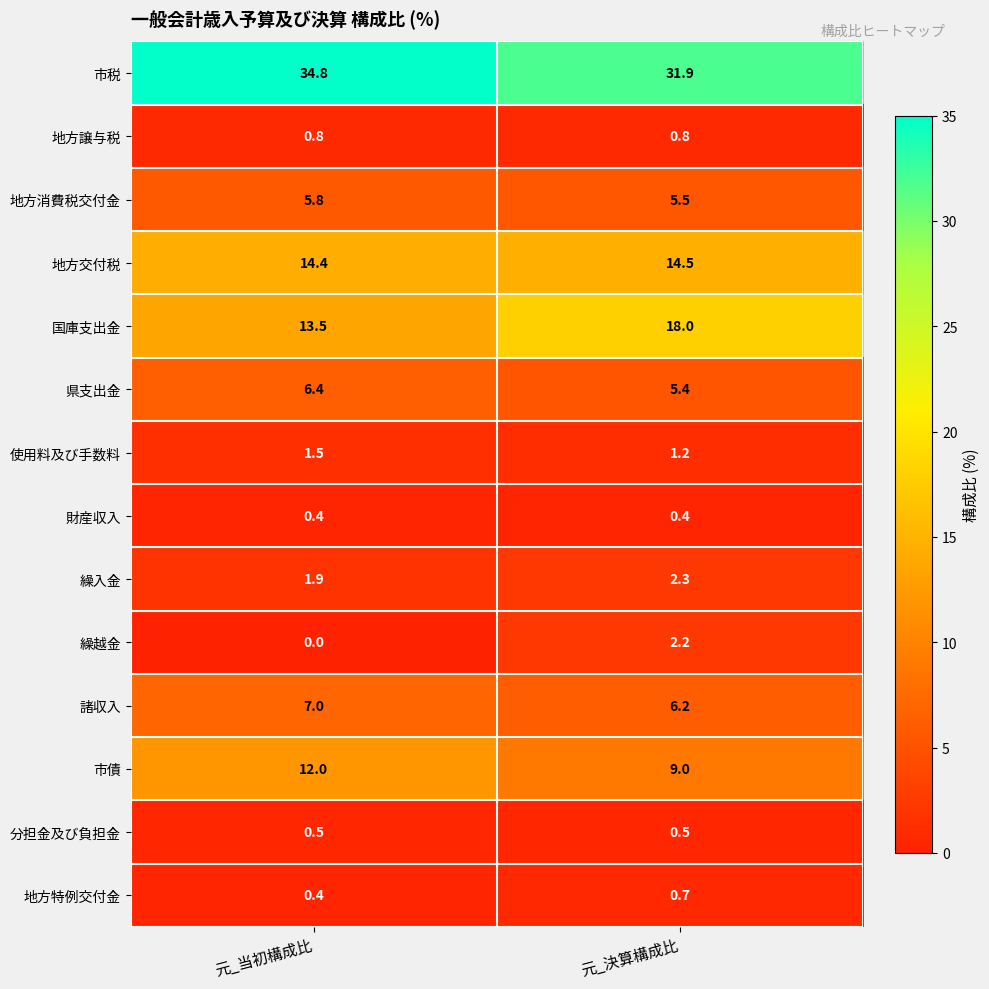

True or false: 地方特例交付金 has a value of 0.4 at 元_当初構成比.

True